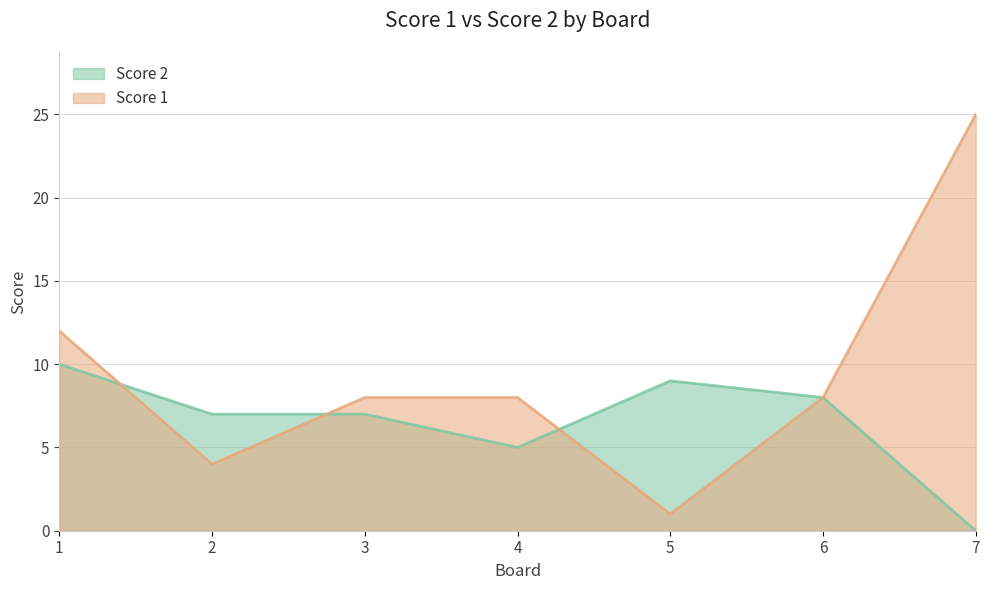

What is the difference between the Score 2 values at 7 and 1?

10